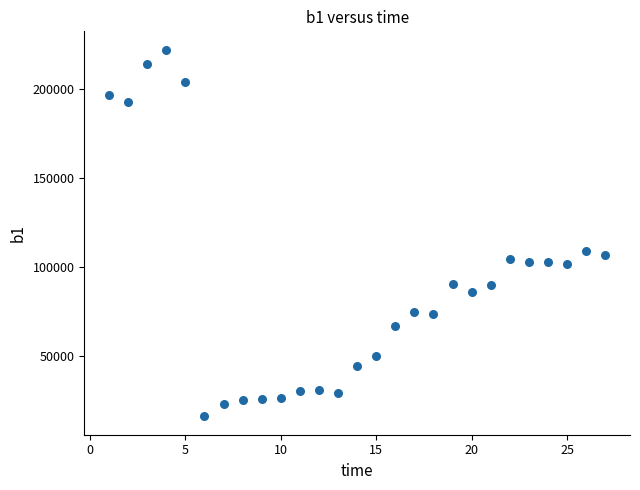

What is the range of Y values (max minus min)?

205792